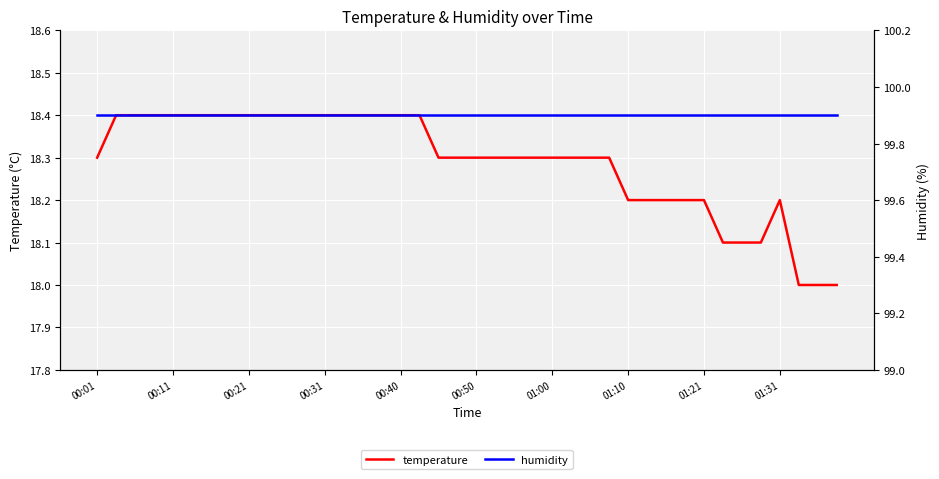

What is the difference between the second highest and second lowest values in the temperature series?

0.4